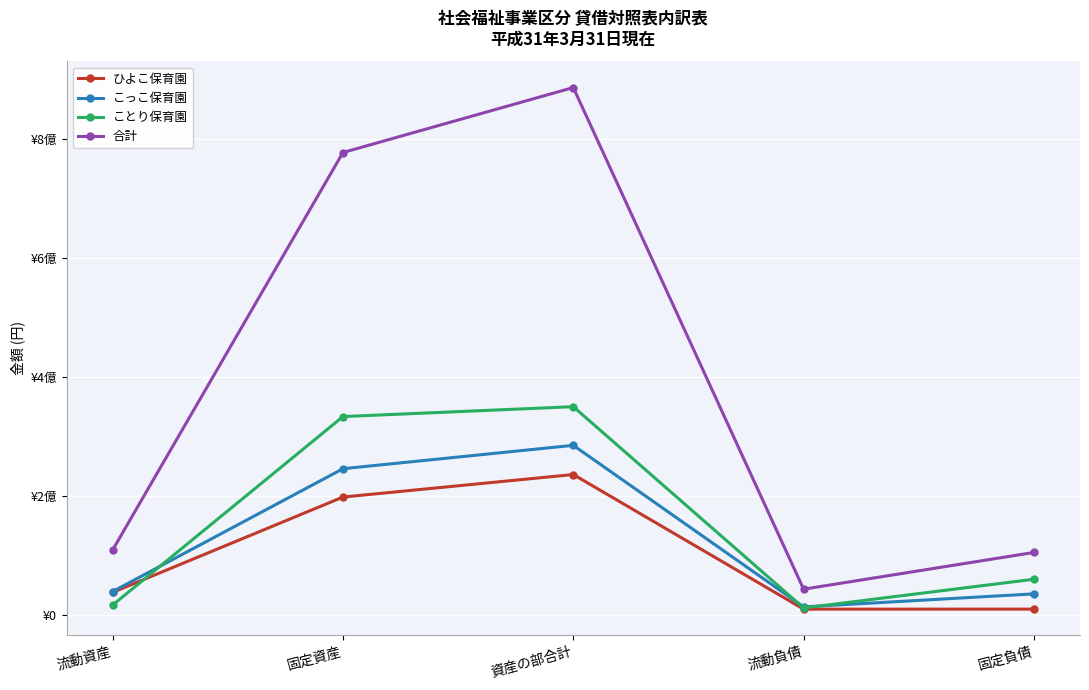

What is the difference between the 合計 values at 固定資産 and 流動資産?

668030519